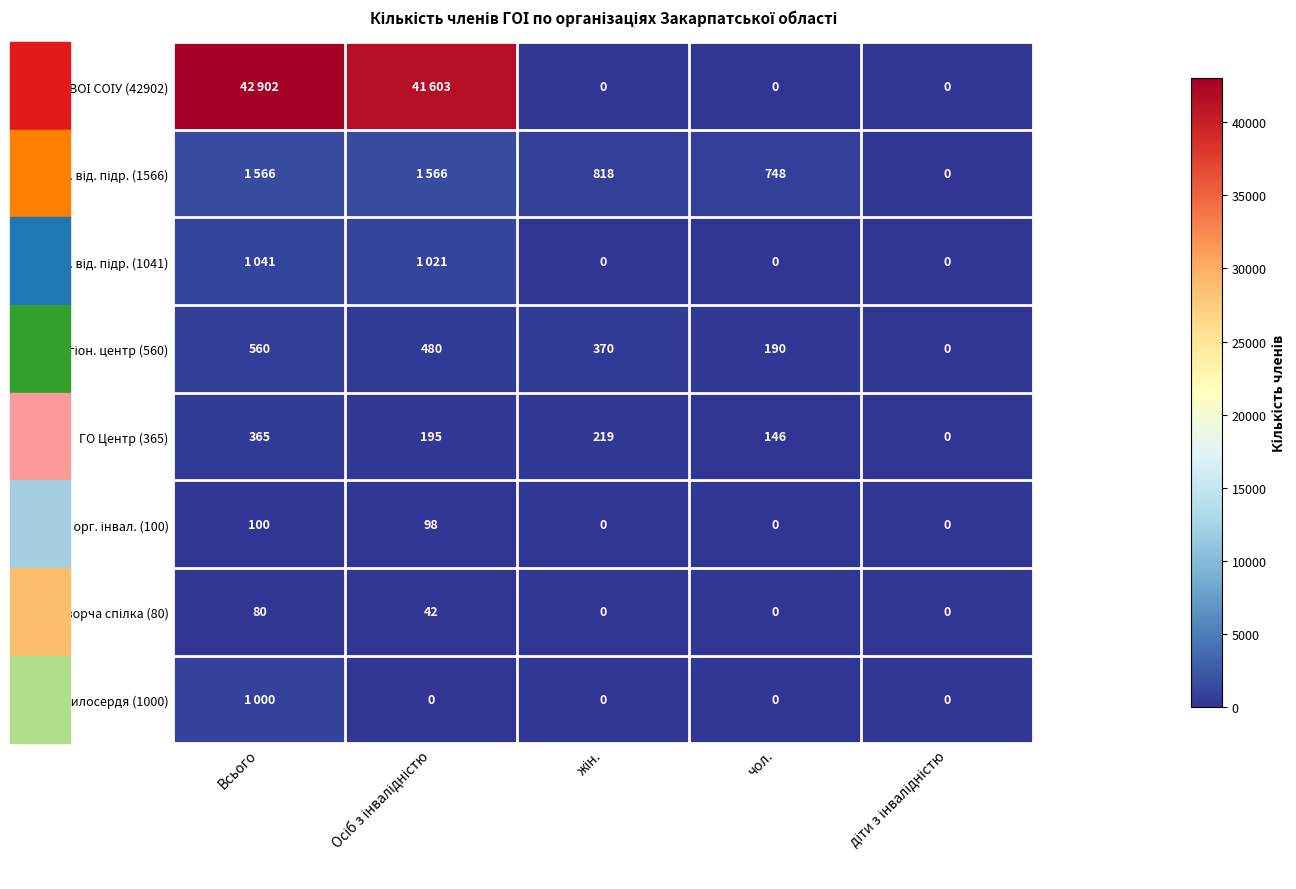

What is the difference between the maximum and minimum values in the ГО Центр (365) series?

365